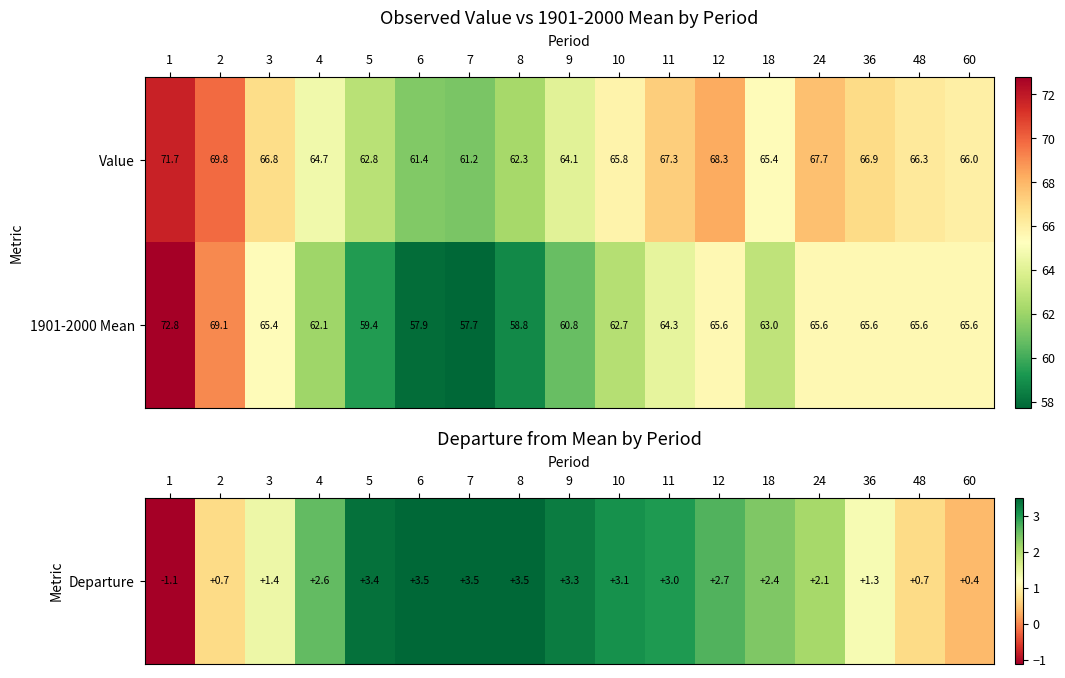

Where is Value nearest to the value 66?

60